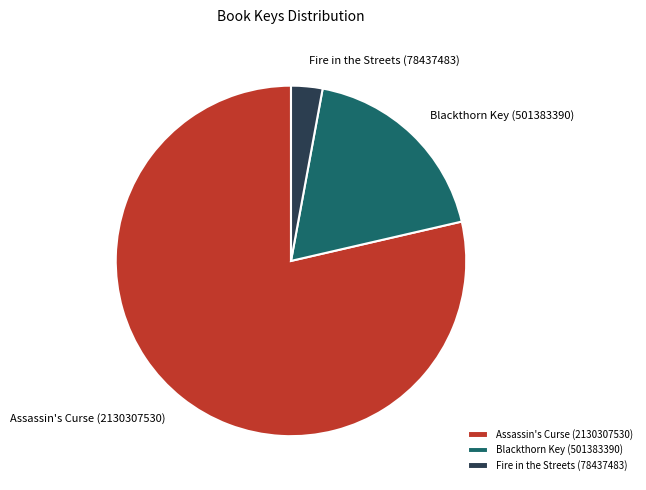

Is it true that Fire in the Streets (78437483) is 3% of the pie?

True